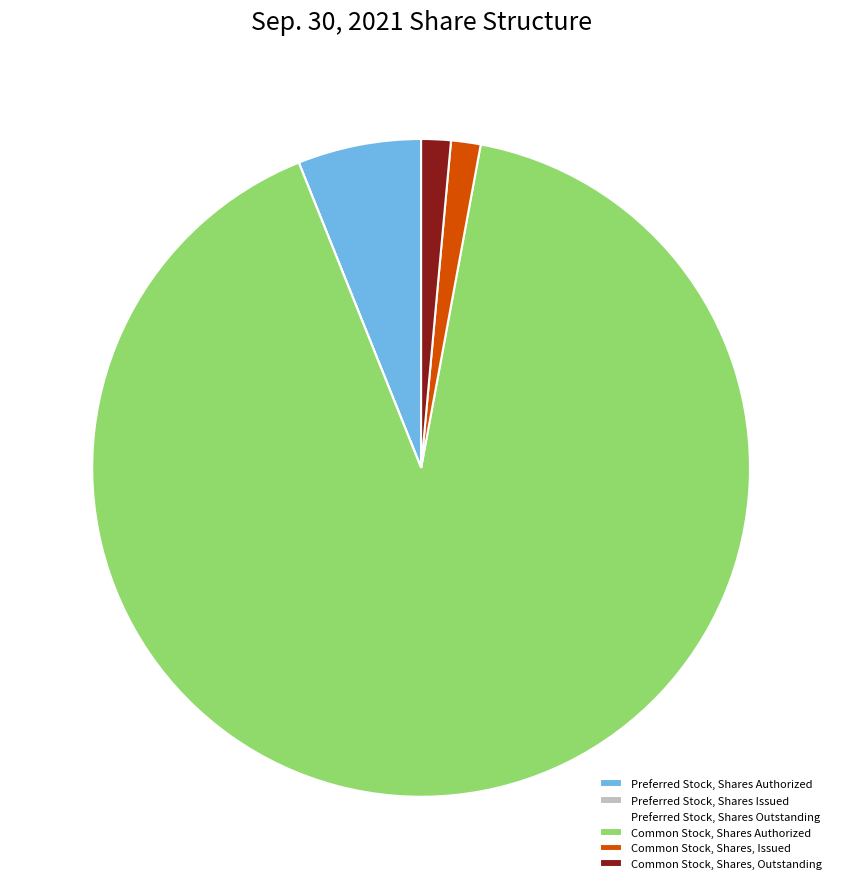

Which category accounts for the majority?

Common Stock, Shares Authorized